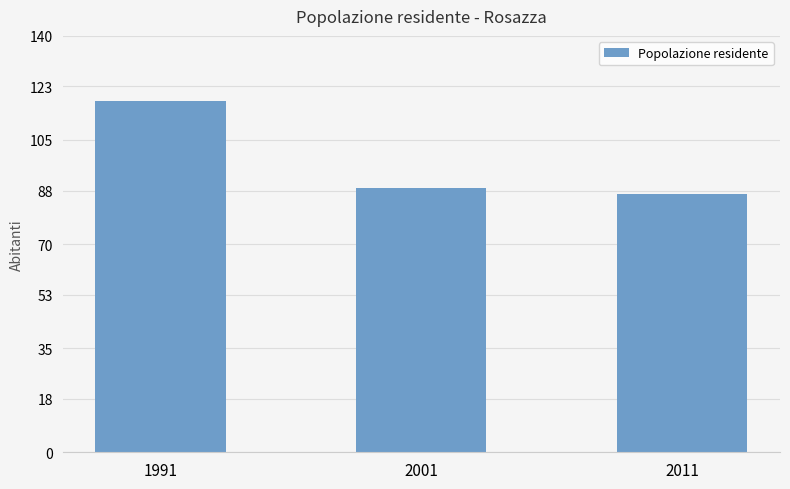

What value does the data have at 1991?

118